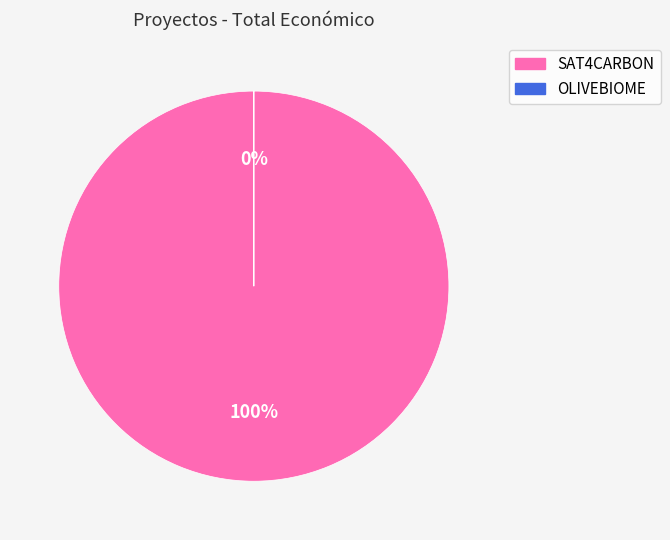

What is the majority slice?

SAT4CARBON